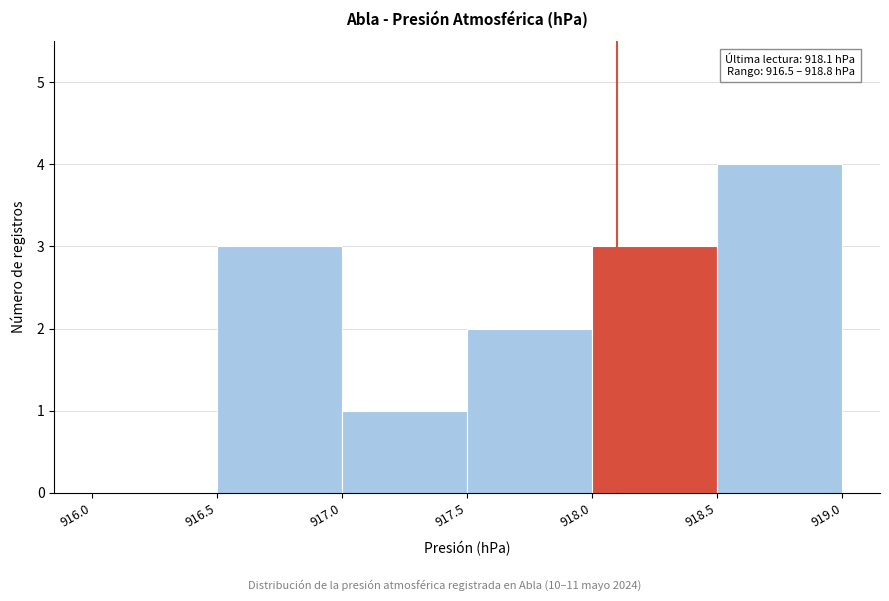

Which range on the x-axis has the tallest bar?

918.5 to 919.0